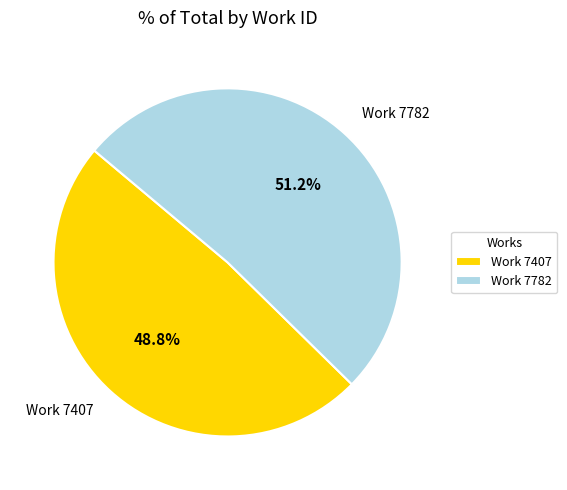

True or false: Work 7407 accounts for 49% of the total.

True